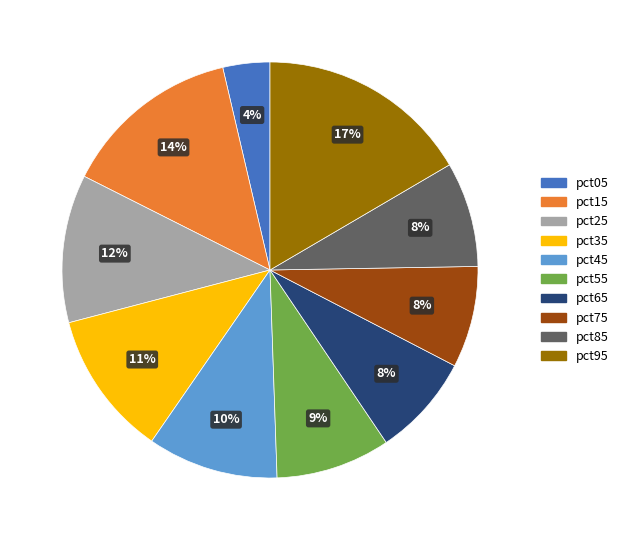

How many segments does this pie chart have?

10